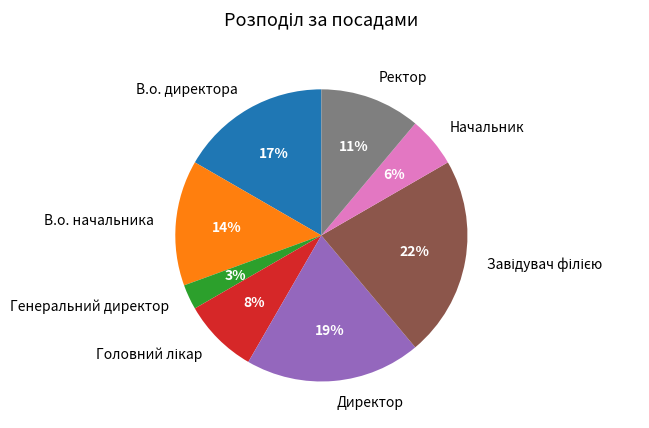

To the nearest percent, what is the average slice percentage?

12%